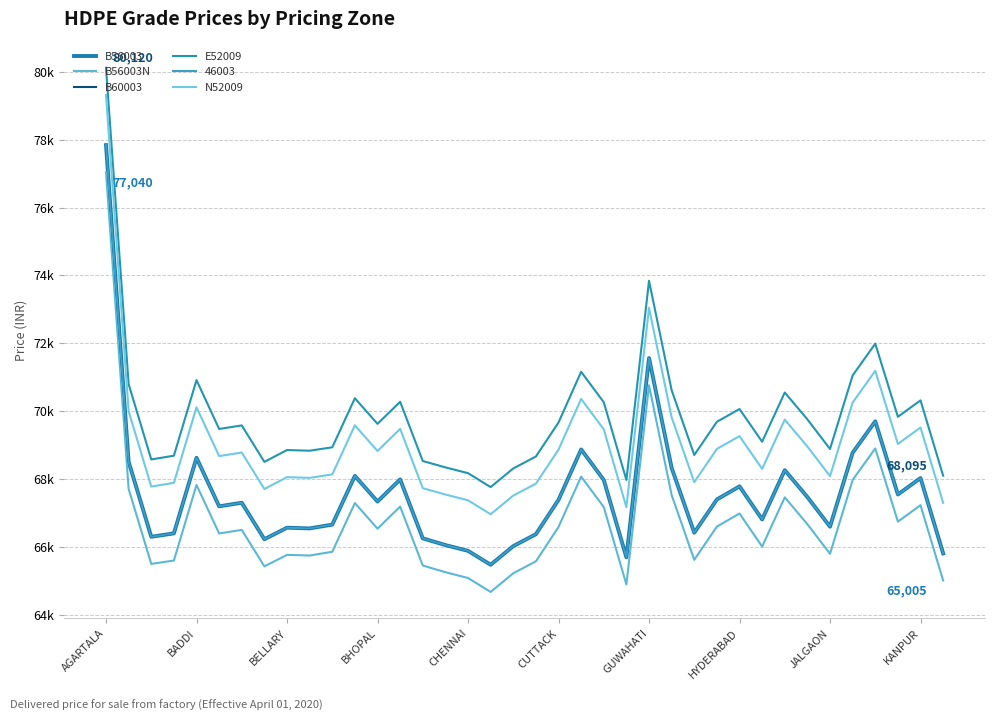

At which category does the chart reach its peak across all series?

AGARTALA